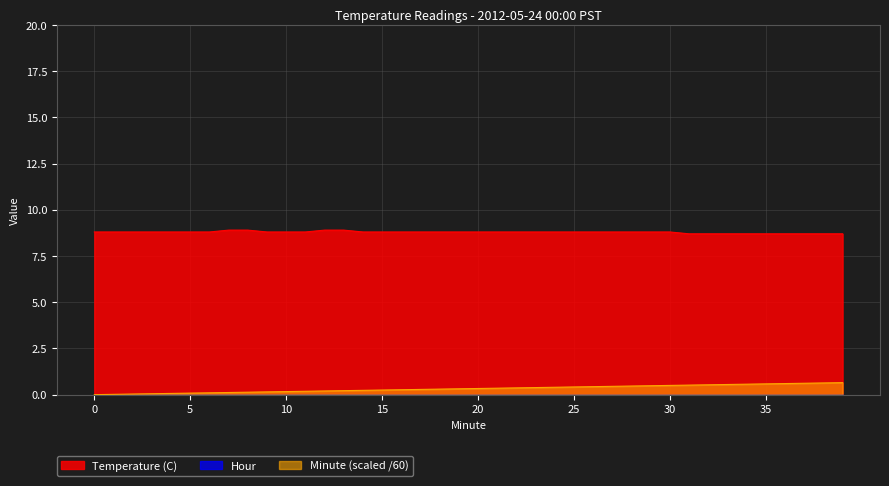

True or false: Minute and Temperature (C) intersect in this chart.

False